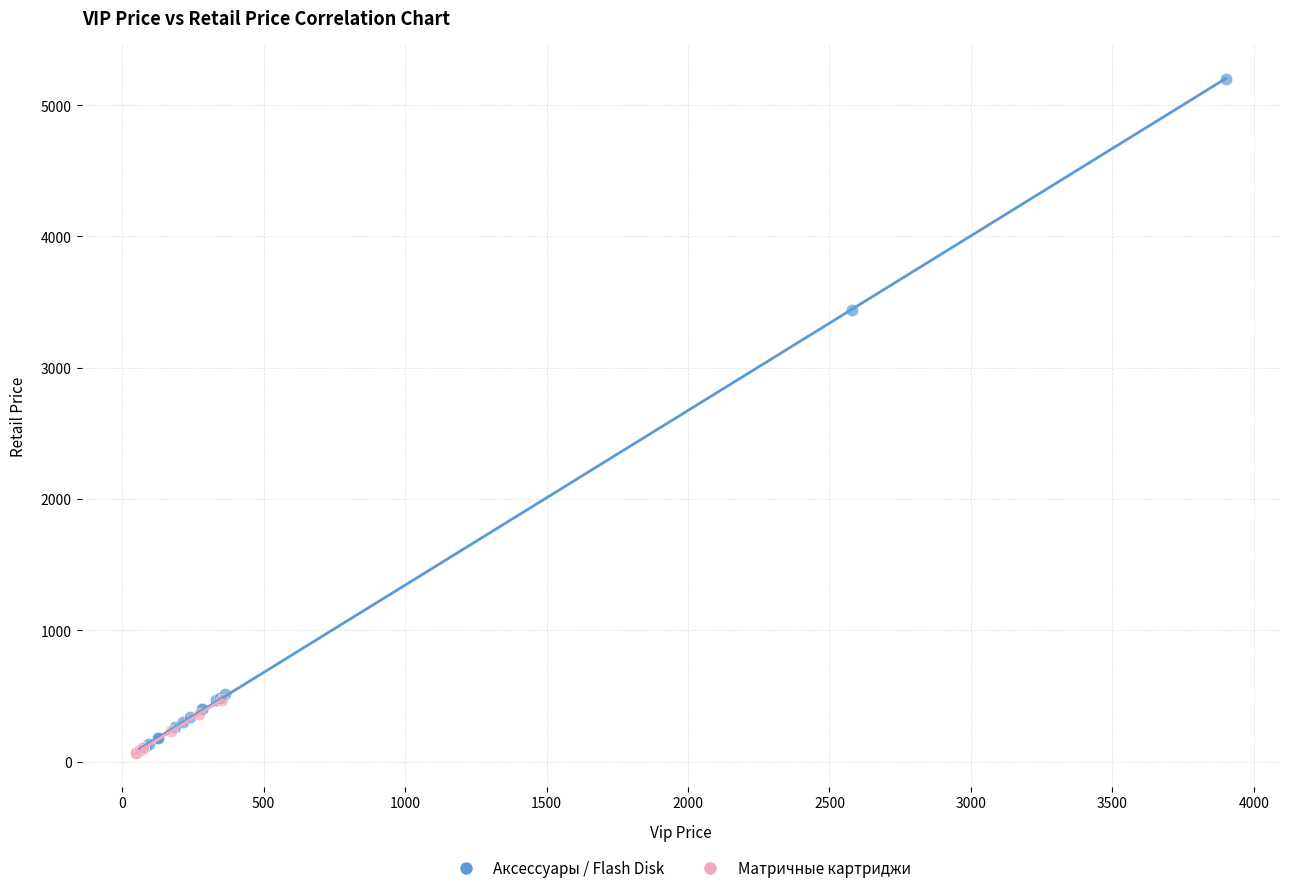

Which series has the widest spread of Y values?

Аксессуары / Flash Disk